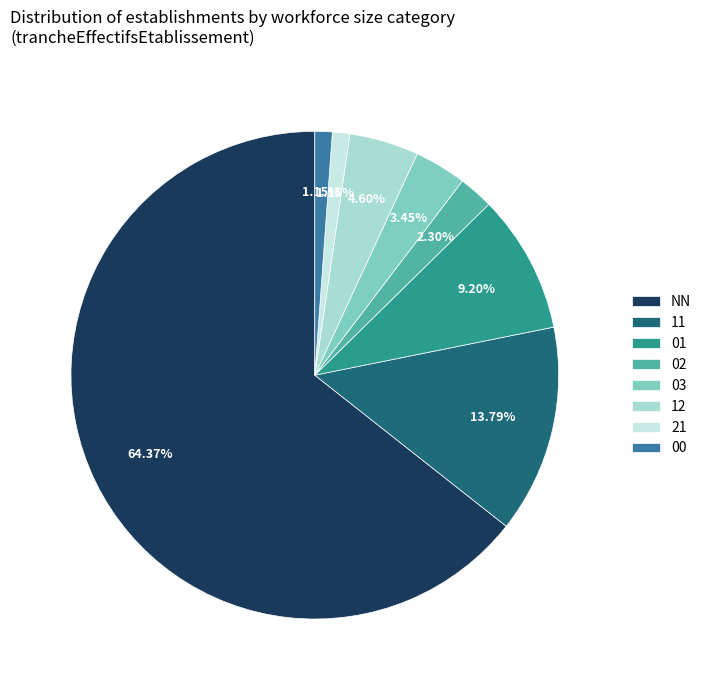

To the nearest percent, what portion does 12 represent?

5%